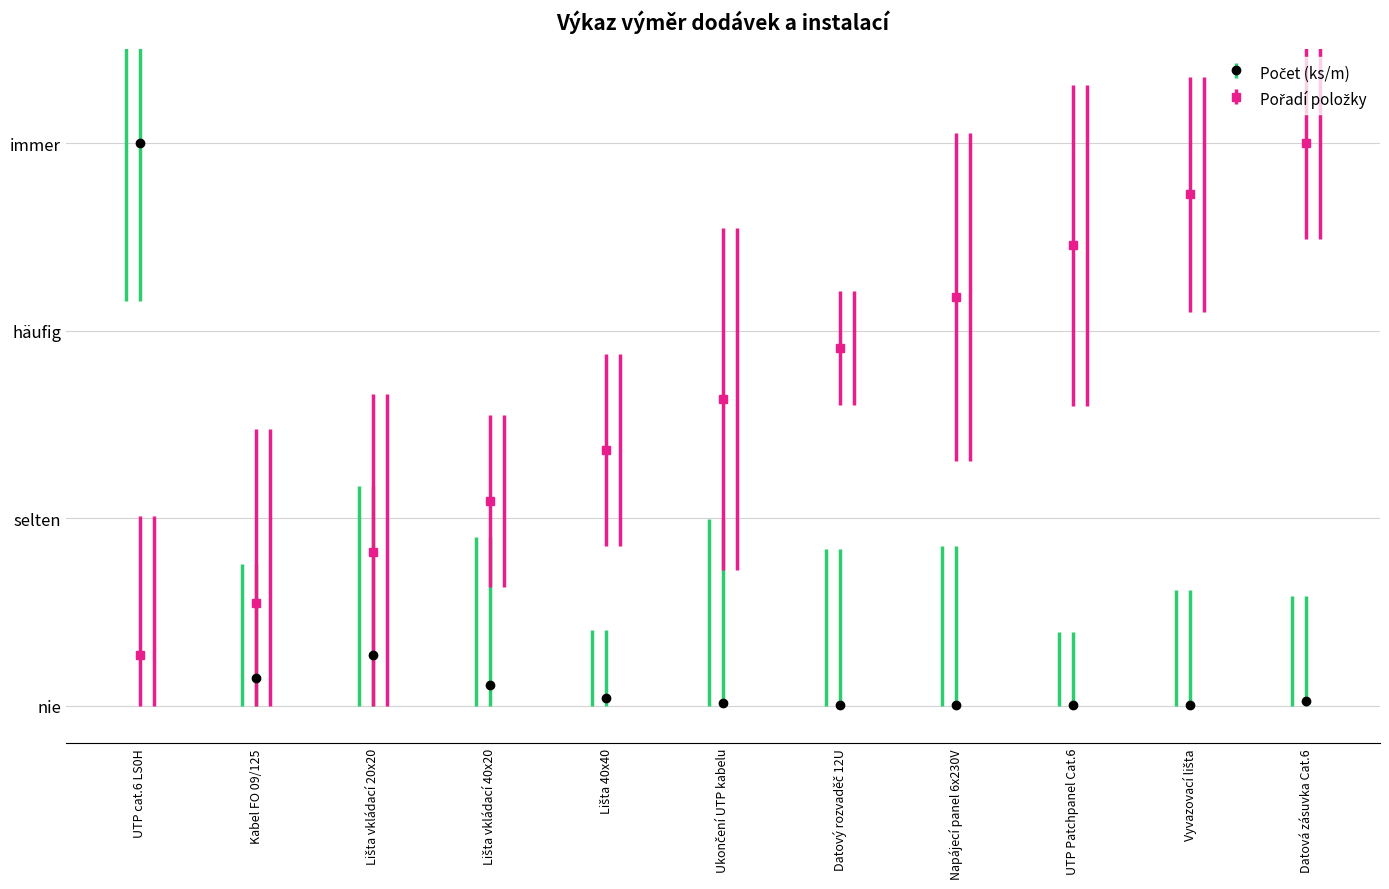

Rank the series at Kabel FO 09/125 from highest to lowest value.

Pořadí, Počet (ks/m)